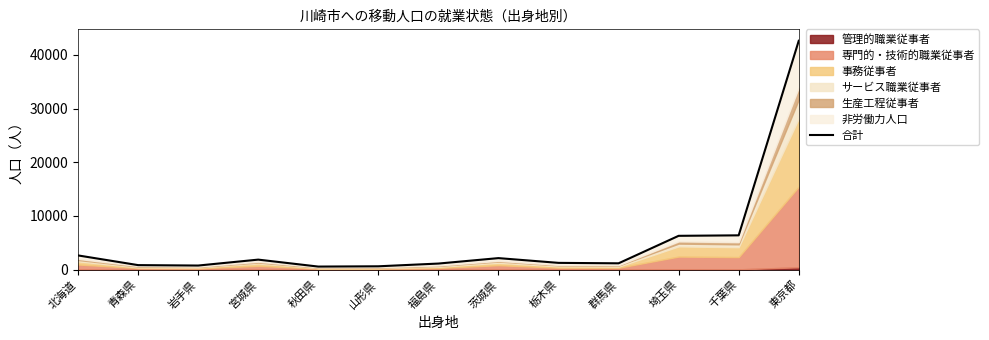

What is the average value?

5243